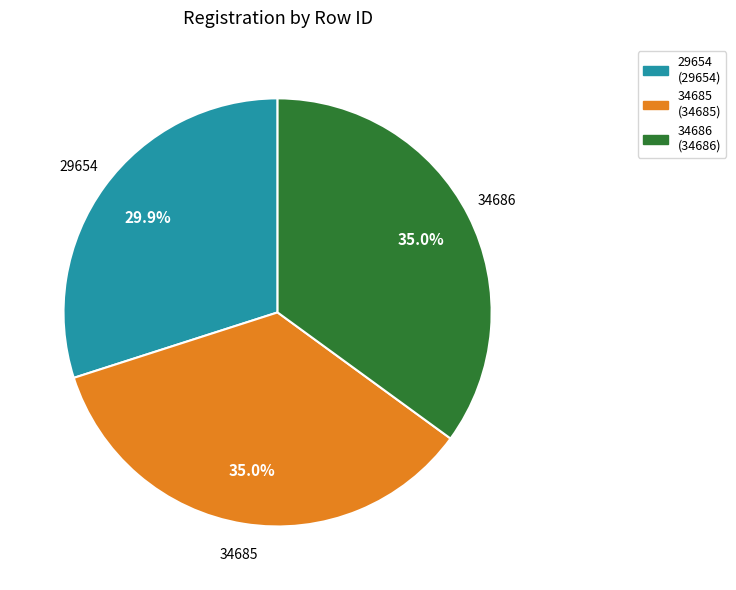

Is 29654 the majority of the pie?

No